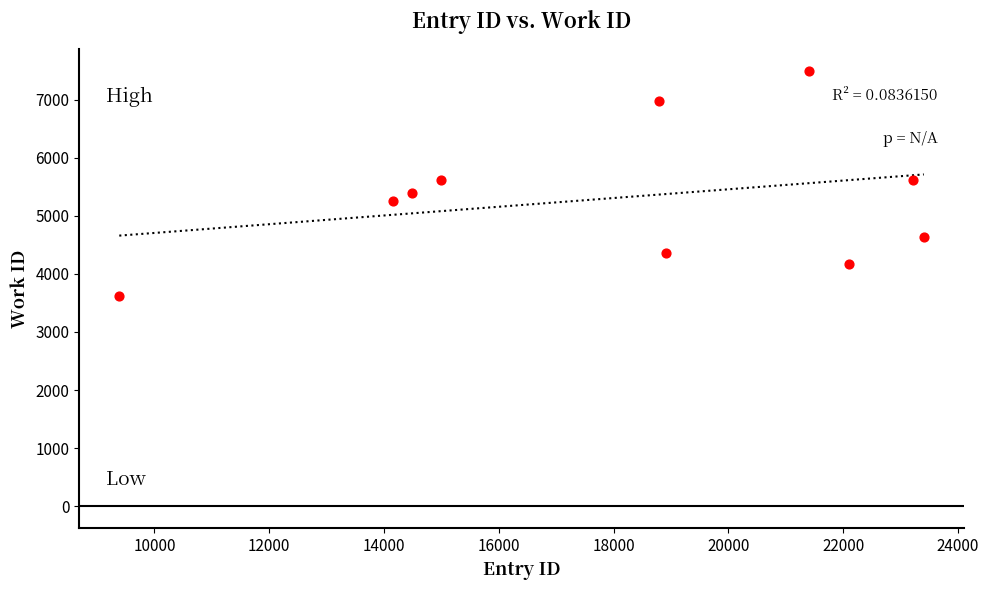

What is the average X value?

18086